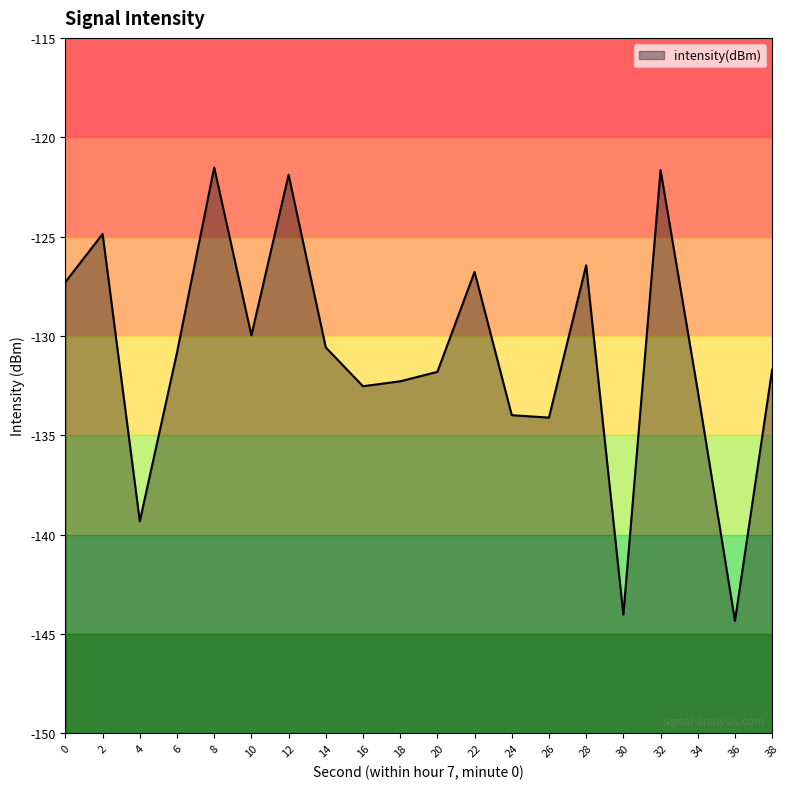

The value at 18 is -232.4. True or false?

False